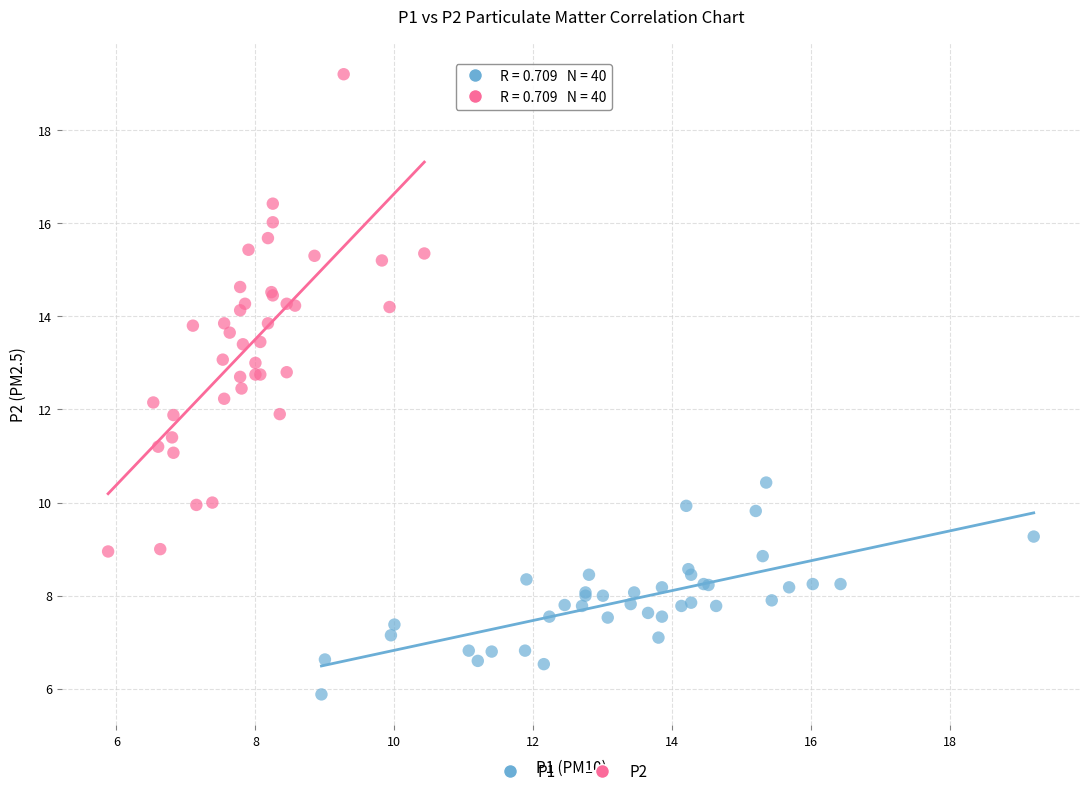

Which series contains the highest Y value?

P2